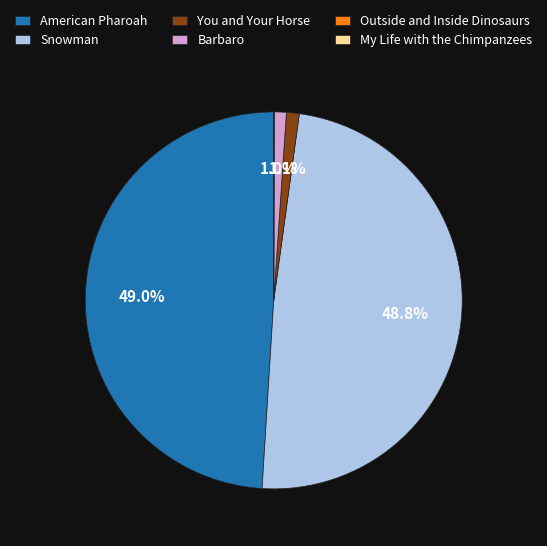

Does any single category account for the majority?

No